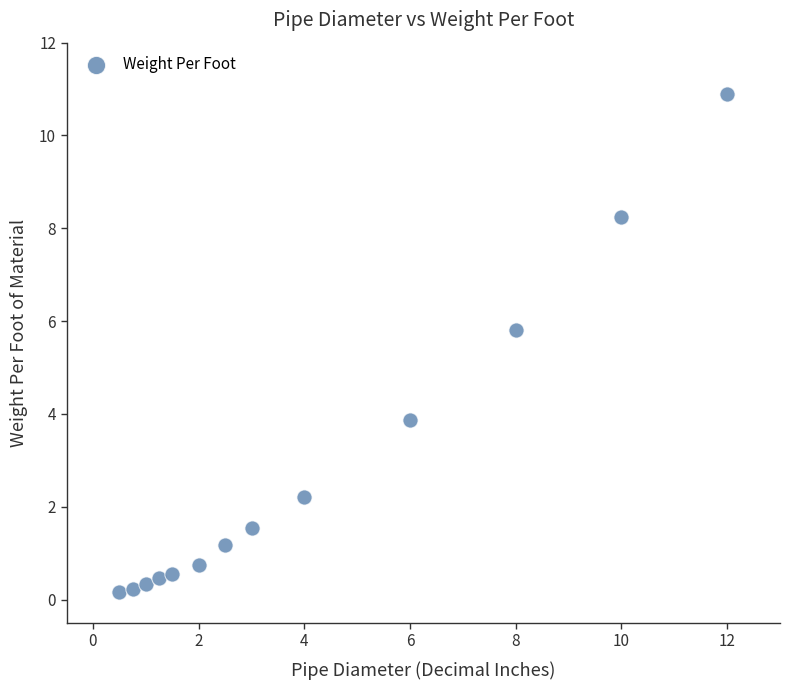

What is the range of Y values (max minus min)?

10.7